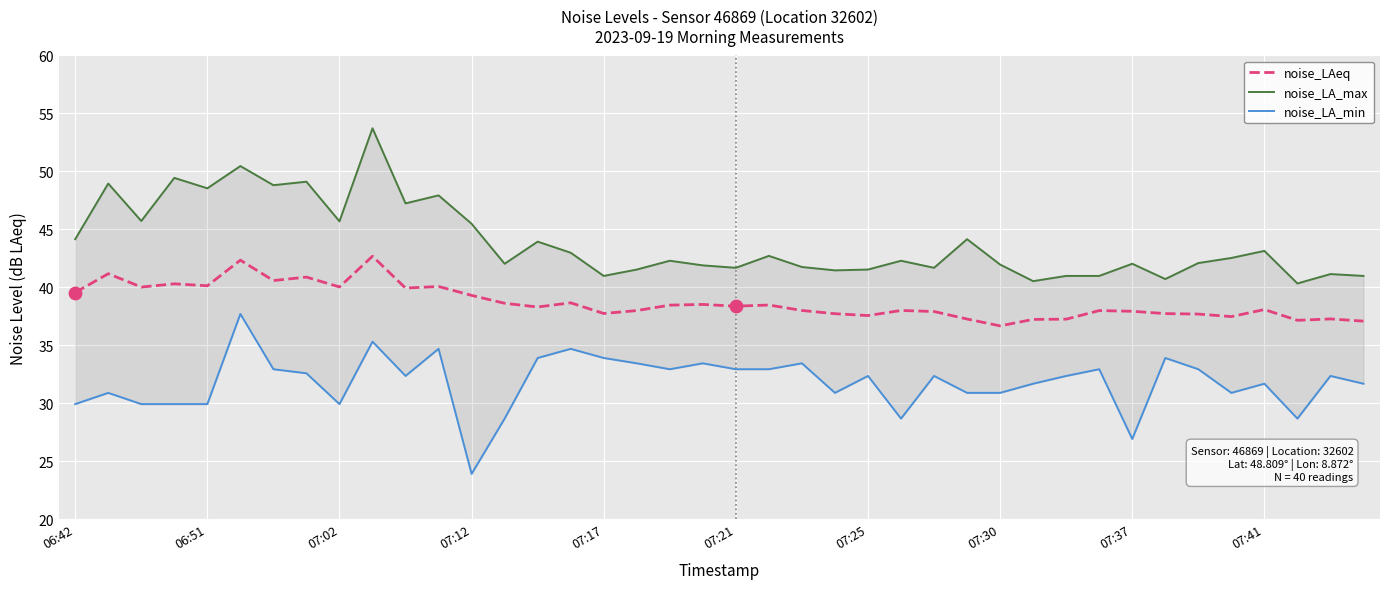

What are all the series names shown in the legend?

noise_LAeq, noise_LA_max, noise_LA_min